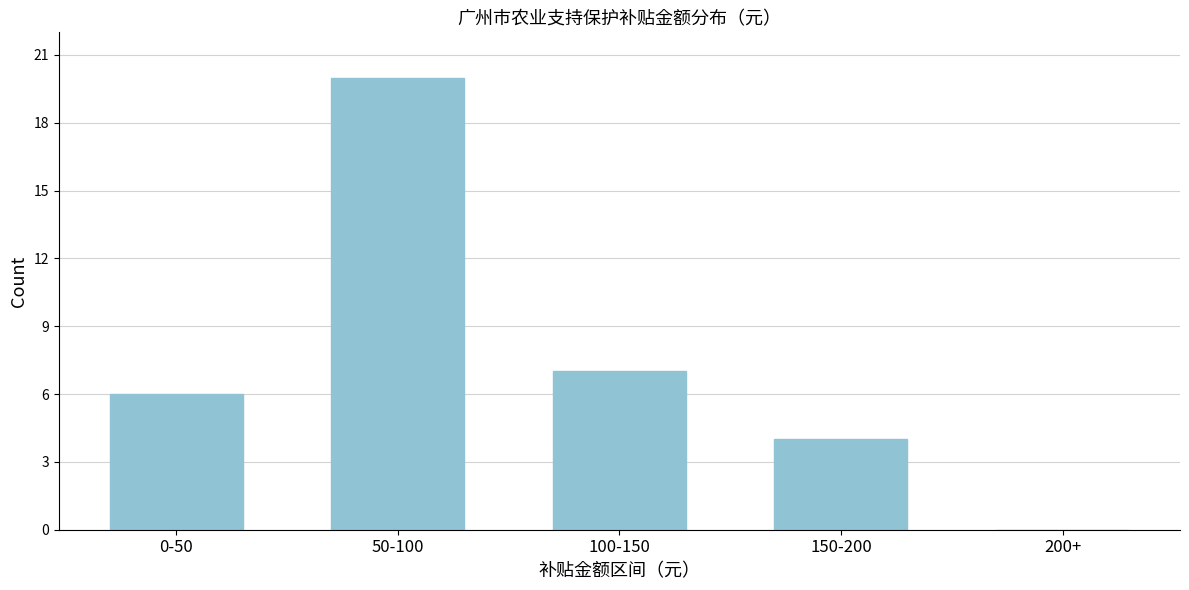

Reading right to left, what are all the values shown in this chart?

200+=0	150-200=4	100-150=7	50-100=20	0-50=6